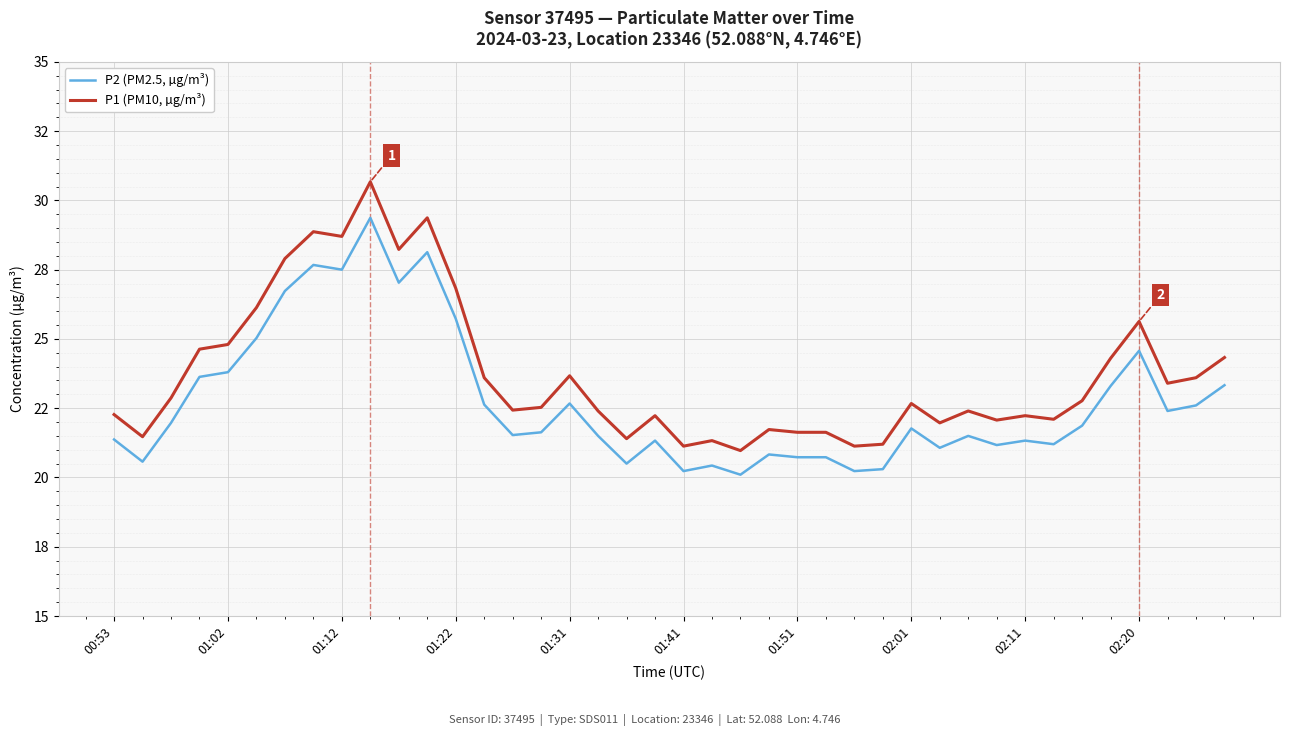

What are all the series names shown in the legend?

P2 (PM2.5, µg/m³), P1 (PM10, µg/m³)